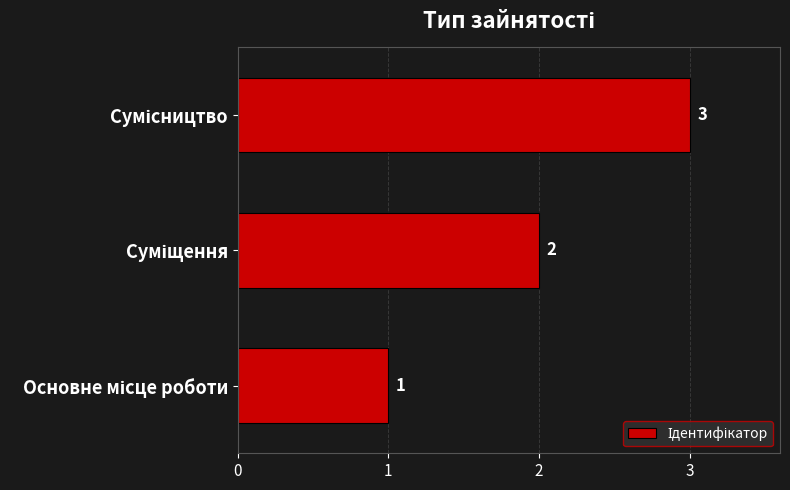

What is the difference between the maximum and second lowest values?

1